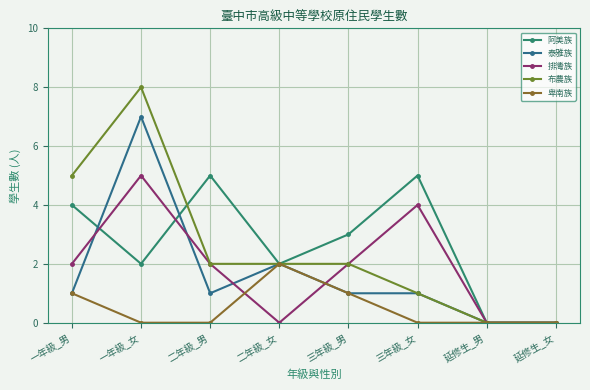

Reading left to right, extract all data points from this chart.

阿美族: 一年級_男=4	一年級_女=2	二年級_男=5	二年級_女=2	三年級_男=3	三年級_女=5	延修生_男=0	延修生_女=0
泰雅族: 一年級_男=1	一年級_女=7	二年級_男=1	二年級_女=2	三年級_男=1	三年級_女=1	延修生_男=0	延修生_女=0
排灣族: 一年級_男=2	一年級_女=5	二年級_男=2	二年級_女=0	三年級_男=2	三年級_女=4	延修生_男=0	延修生_女=0
布農族: 一年級_男=5	一年級_女=8	二年級_男=2	二年級_女=2	三年級_男=2	三年級_女=1	延修生_男=0	延修生_女=0
卑南族: 一年級_男=1	一年級_女=0	二年級_男=0	二年級_女=2	三年級_男=1	三年級_女=0	延修生_男=0	延修生_女=0